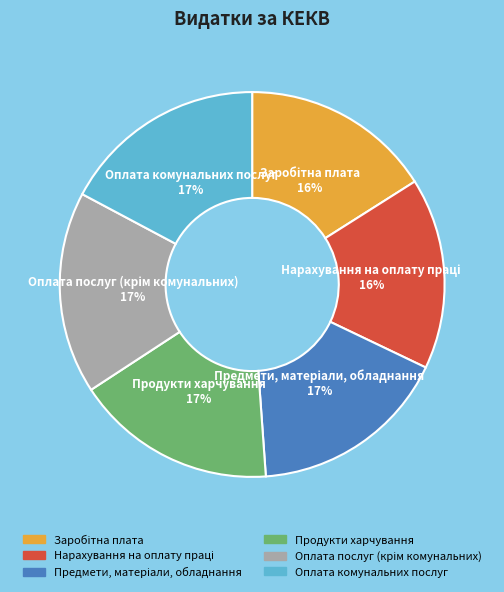

To the nearest percent, what percentage of the pie is Продукти харчування?

17%